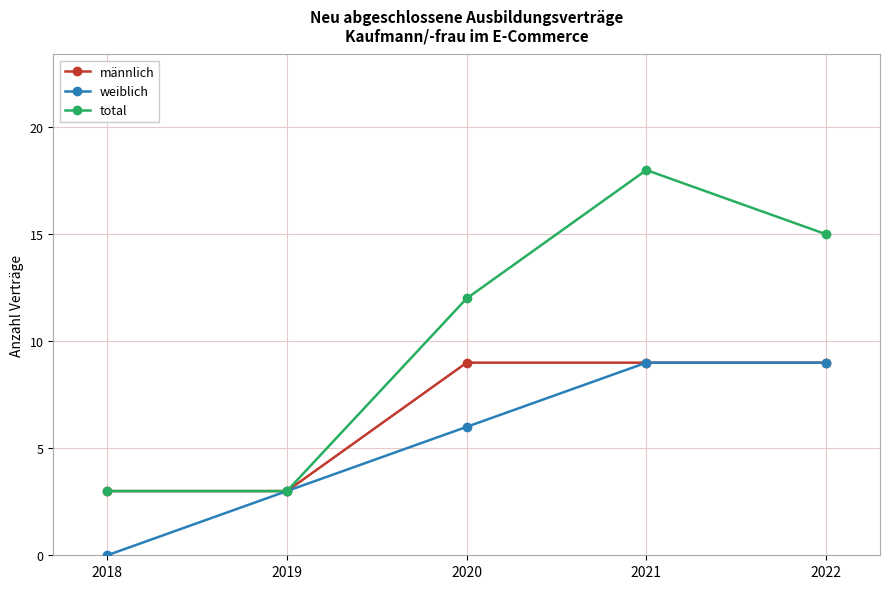

At 2020, list the series in order from smallest to largest.

weiblich, männlich, total